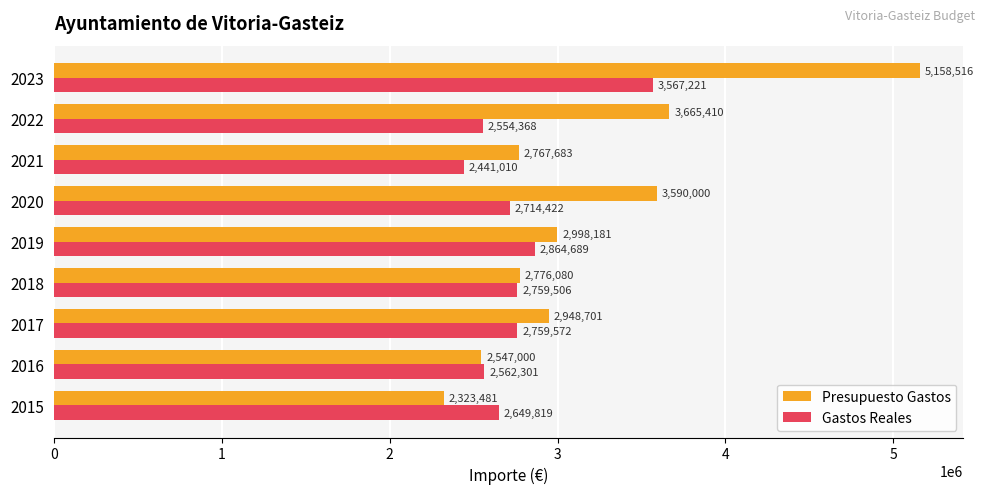

List the series in order of their overall mean, lowest first.

Gastos Reales, Presupuesto Gastos